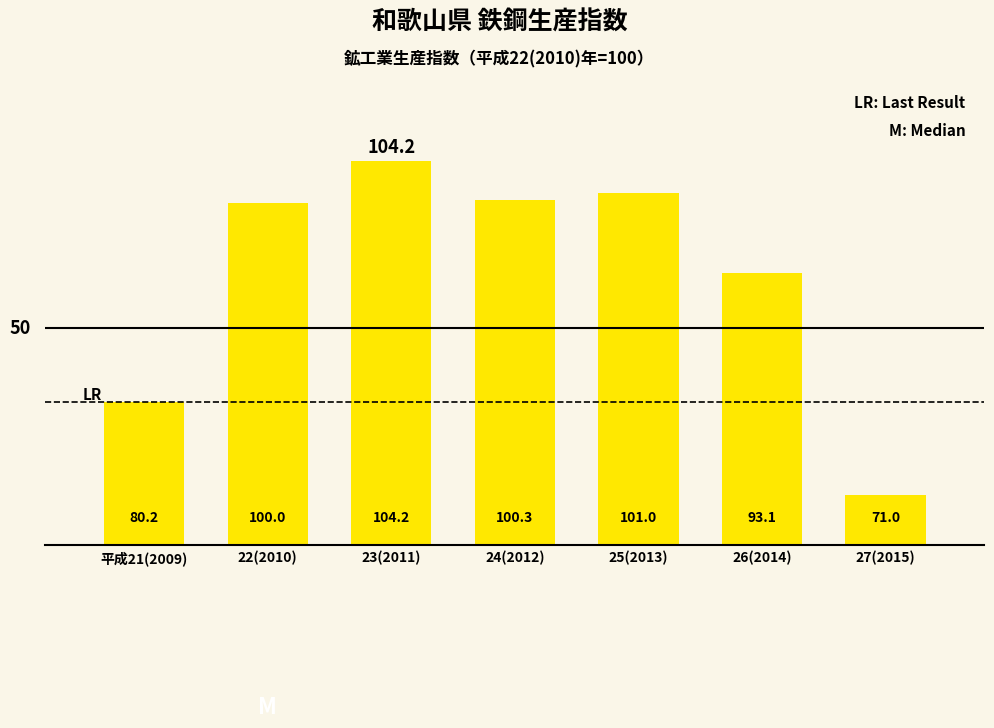

How many series are shown in this chart?

1